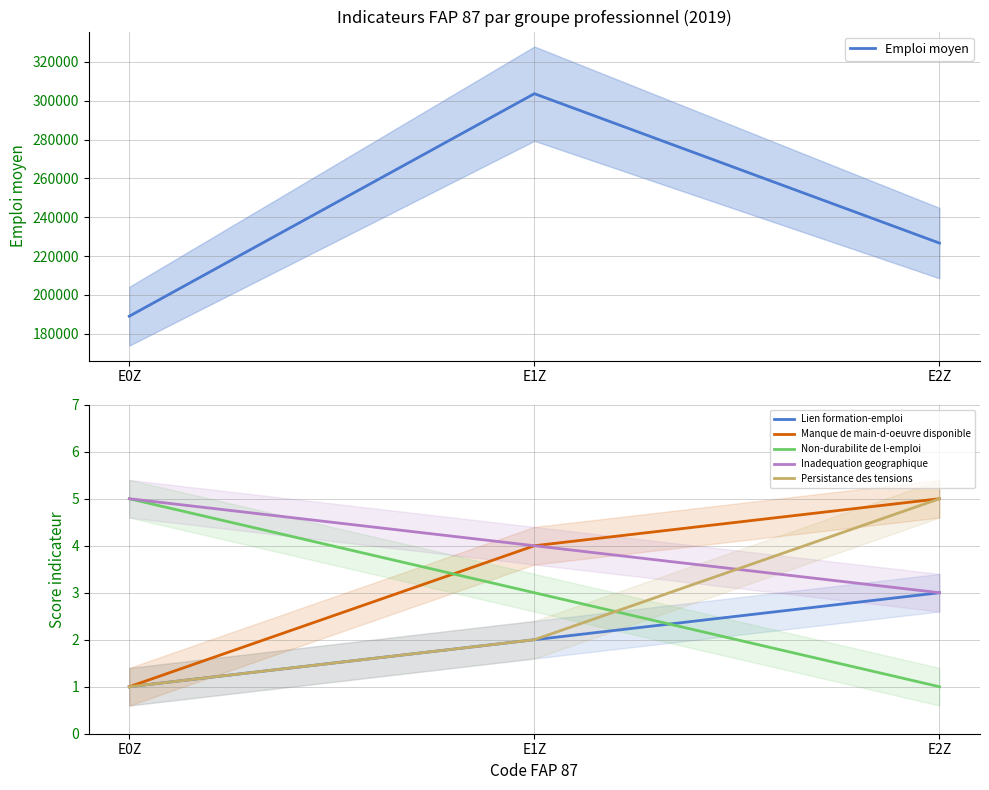

What is the value of the Emploi moyen point at the 2nd from the left?

303629.6